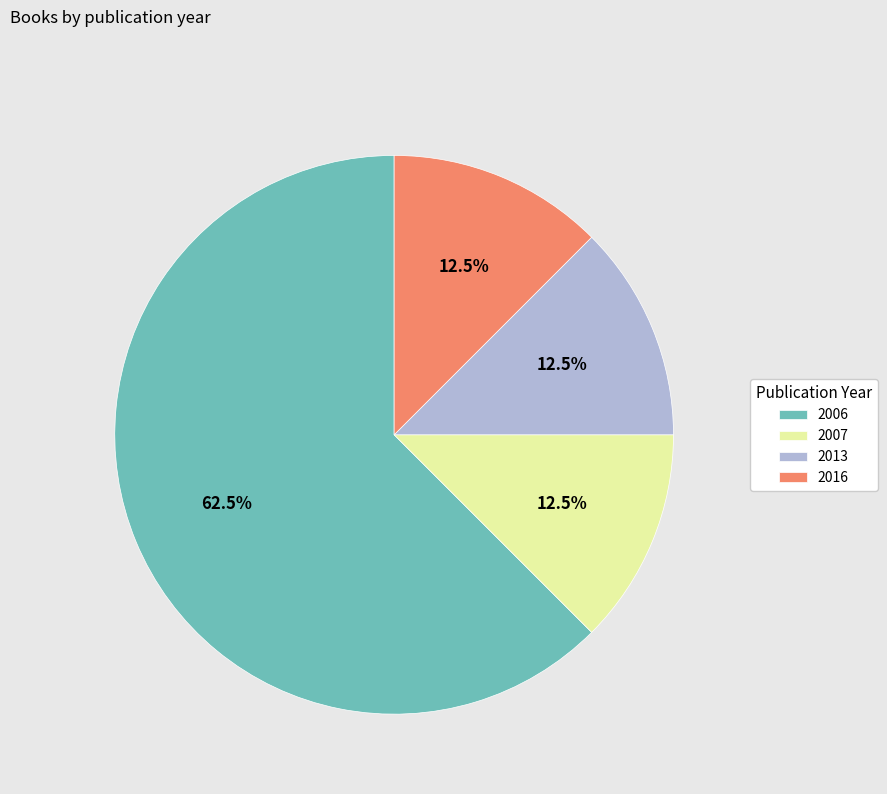

How many segments does this pie chart have?

4